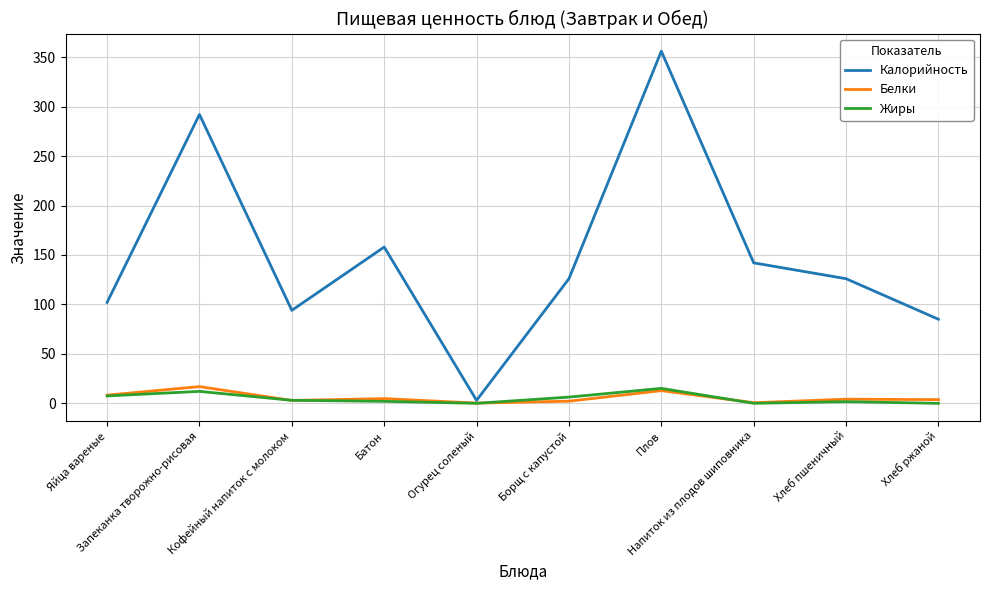

What is the greatest value displayed?

356.0